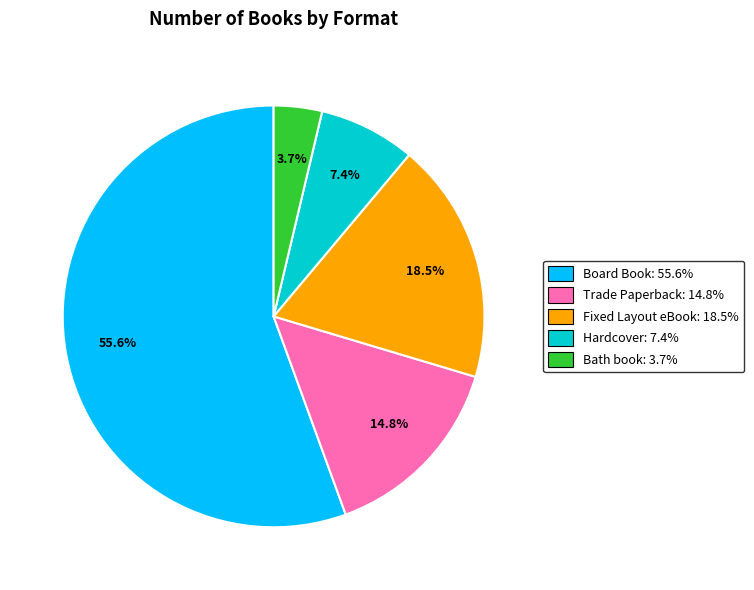

Does any single category account for the majority?

Yes